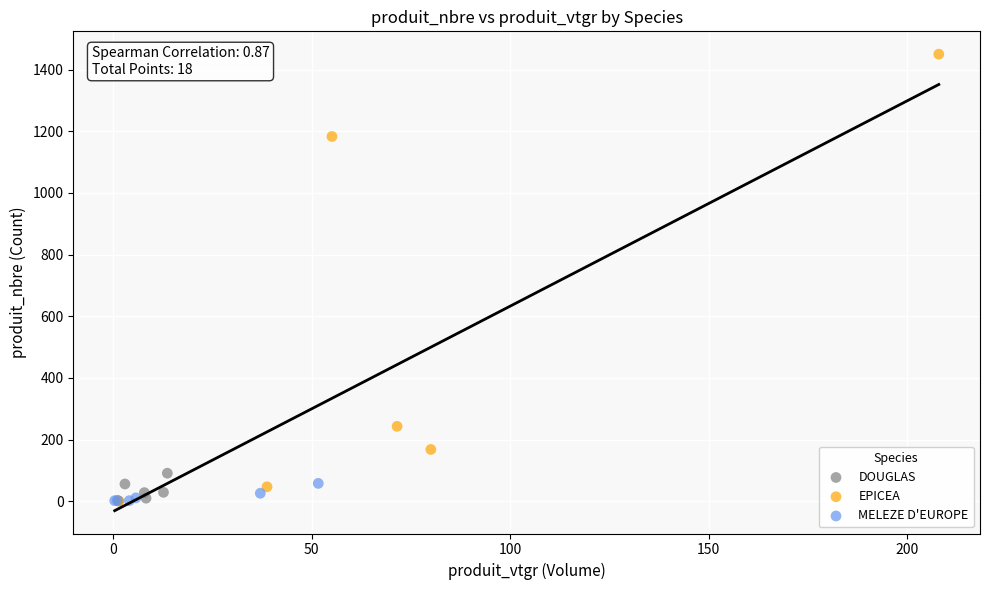

Which series contains the highest Y value?

EPICEA